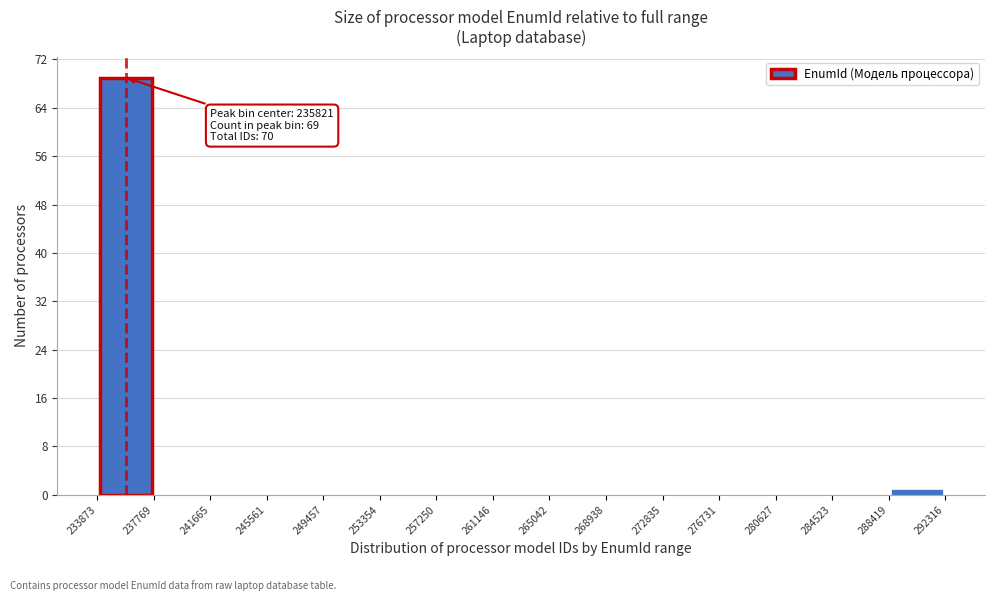

Over which range of the x-axis is the bar tallest?

233873 to 237769